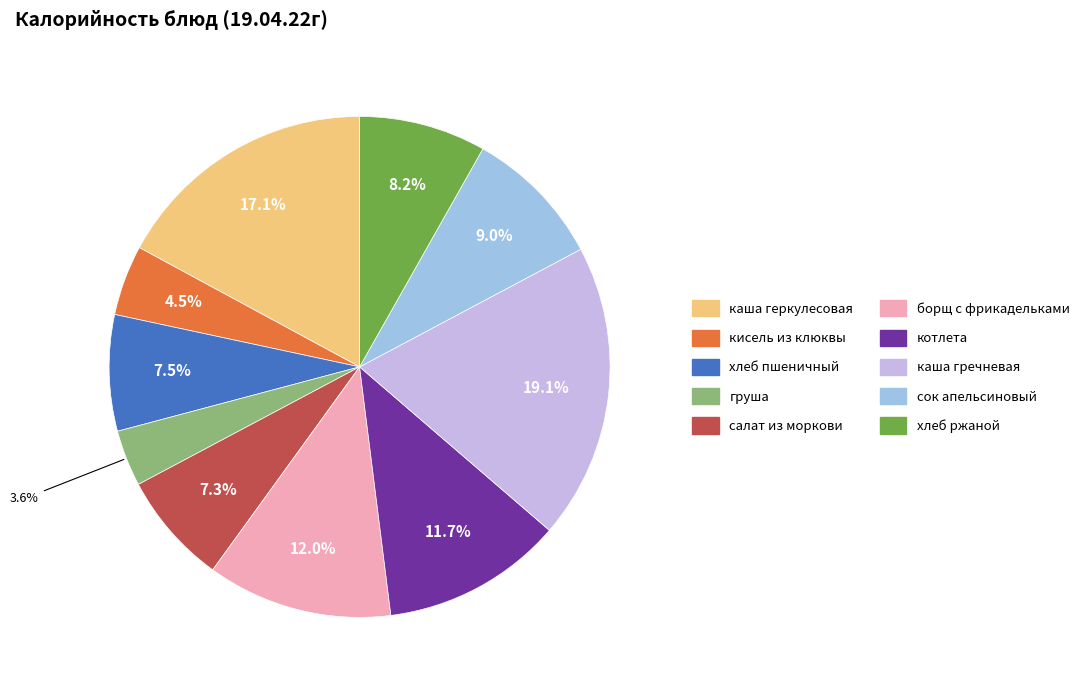

Do котлета and кисель из клюквы together represent more than half of the pie?

No